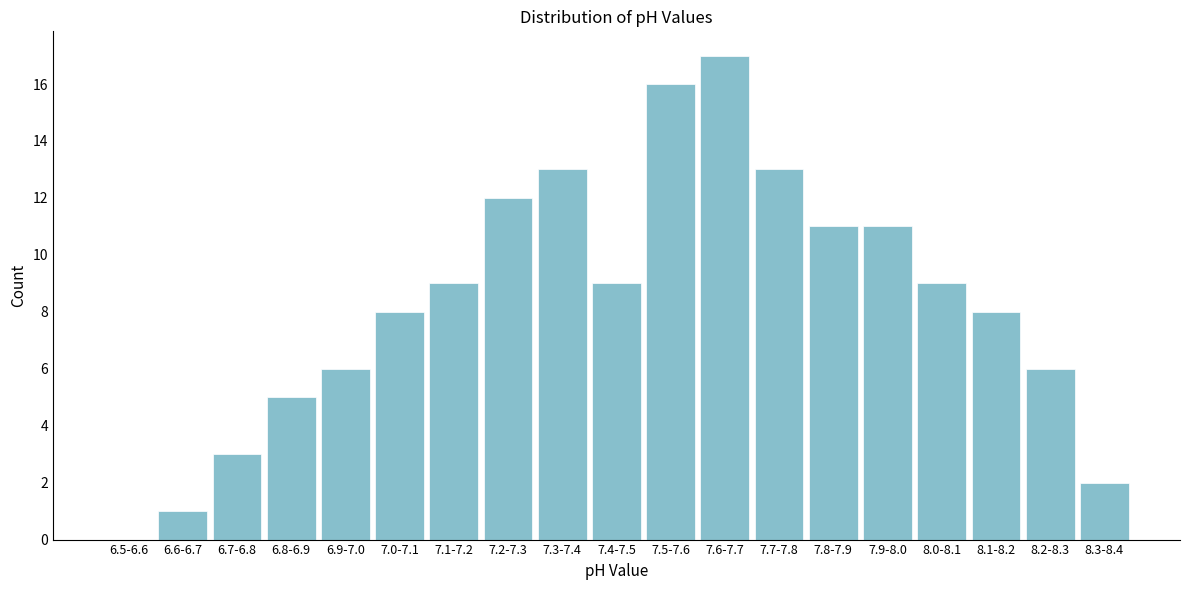

Reading left to right, transcribe all the data shown in this chart.

6.5-6.6=0	6.6-6.7=1	6.7-6.8=3	6.8-6.9=5	6.9-7.0=6	7.0-7.1=8	7.1-7.2=9	7.2-7.3=12	7.3-7.4=13	7.4-7.5=9	7.5-7.6=16	7.6-7.7=17	7.7-7.8=13	7.8-7.9=11	7.9-8.0=11	8.0-8.1=9	8.1-8.2=8	8.2-8.3=6	8.3-8.4=2